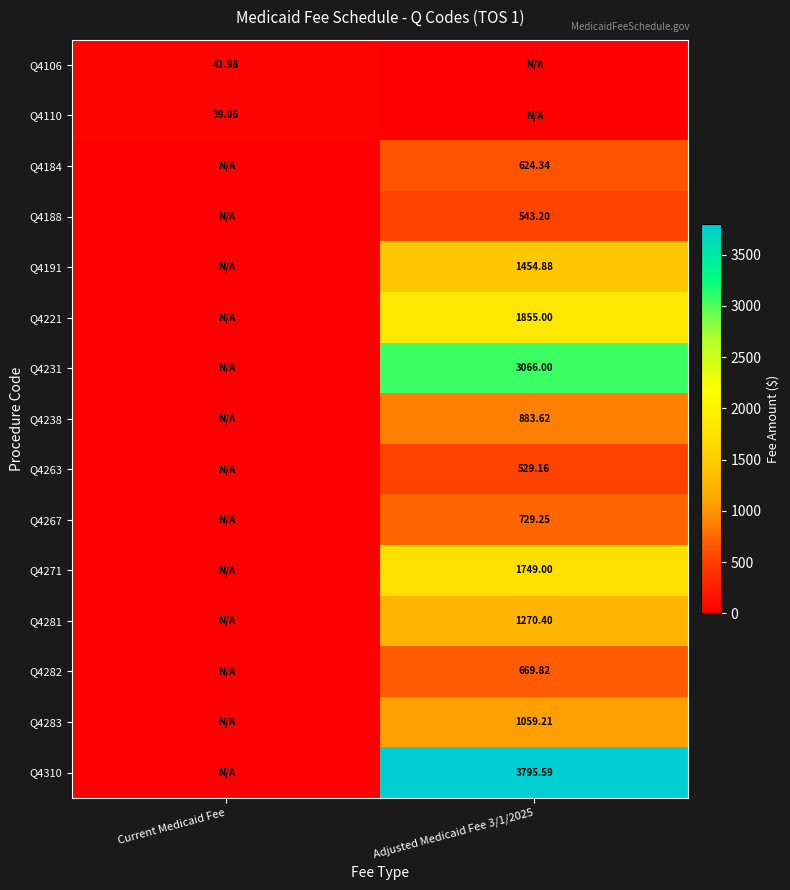

Which category has the highest value across all series?

Adjusted Medicaid Fee 3/1/2025